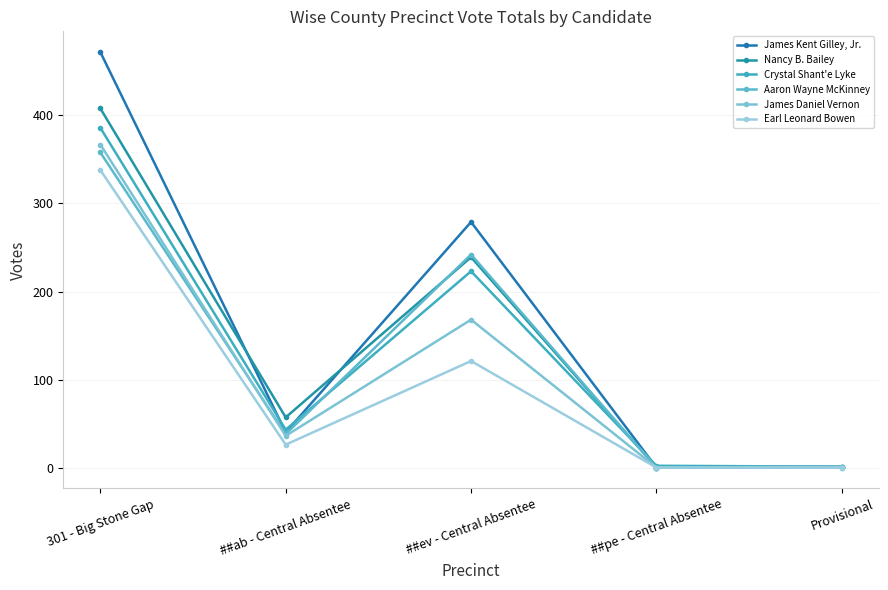

Is it true that Earl Leonard Bowen equals 225 at Provisional?

False